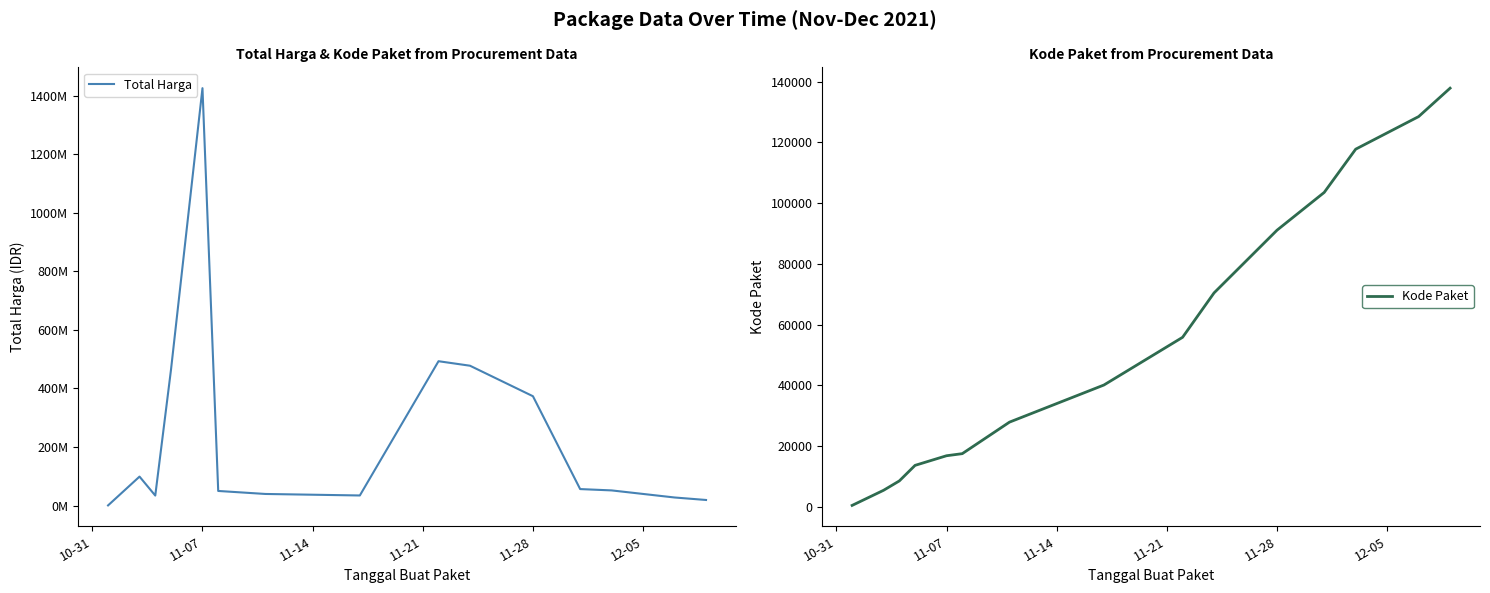

True or false: Kode Paket and Total Harga cross at least once.

False